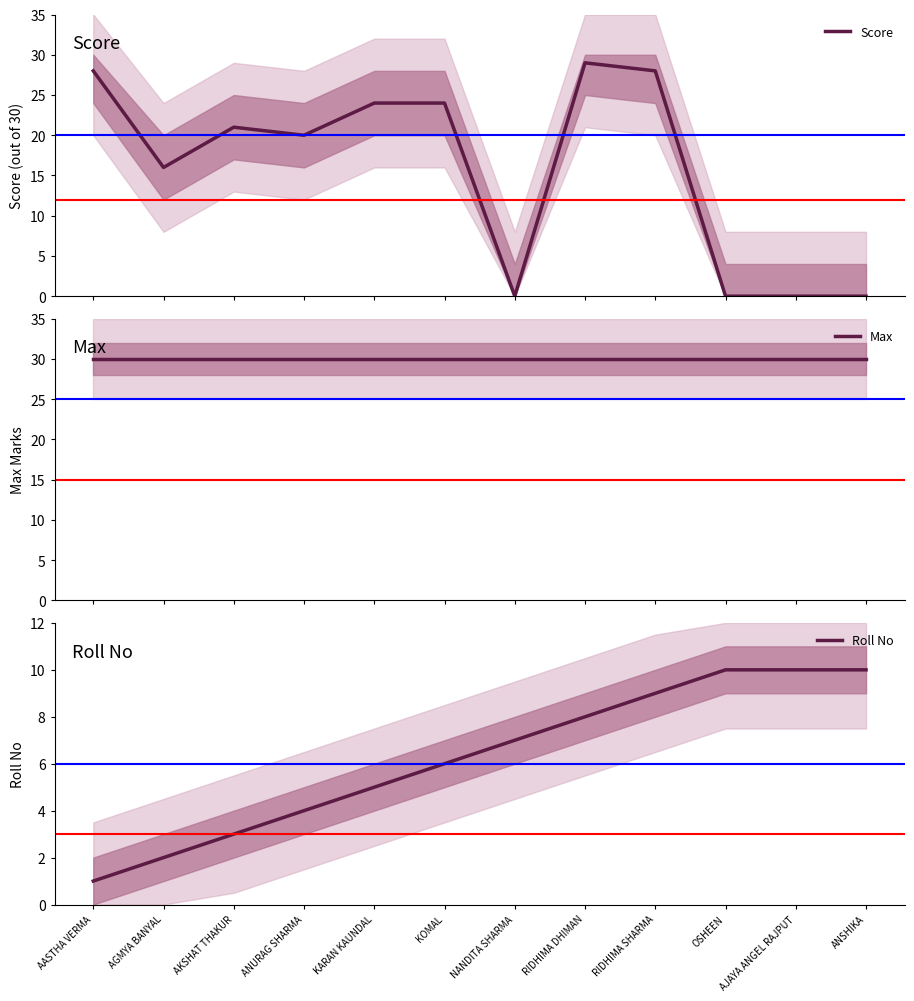

Which category has the highest value in the Roll No series?

OSHEEN